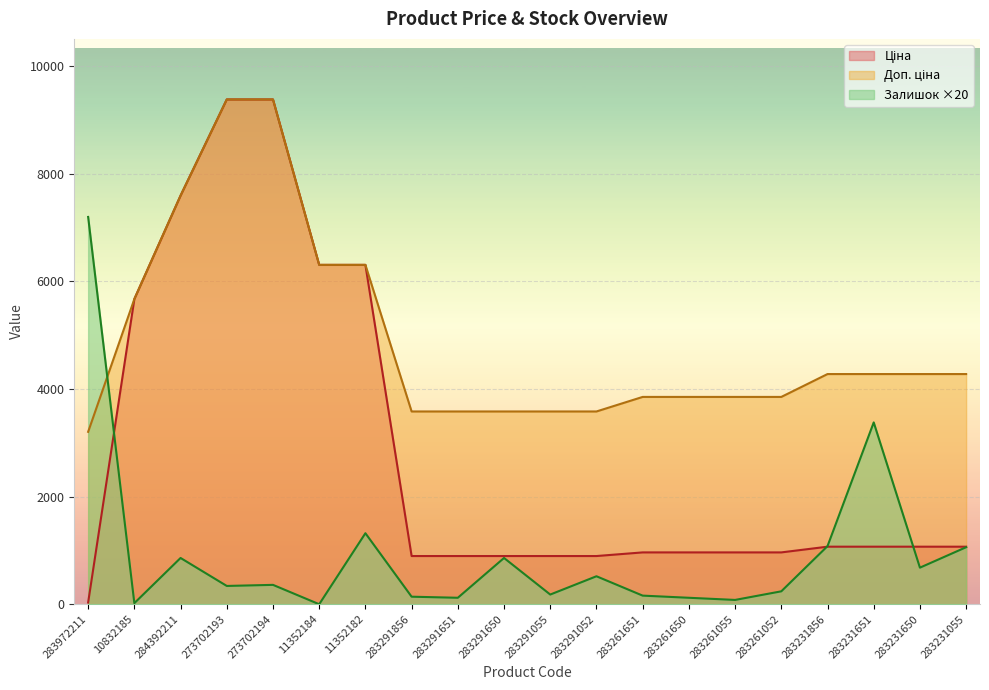

Rank the categories by Доп. ціна value from lowest to highest.

283972211, 283291856, 283291651, 283291650, 283291055, 283291052, 283261651, 283261650, 283261055, 283261052, 283231856, 283231651, 283231650, 283231055, 10832185, 11352184, 11352182, 284392211, 273702193, 273702194